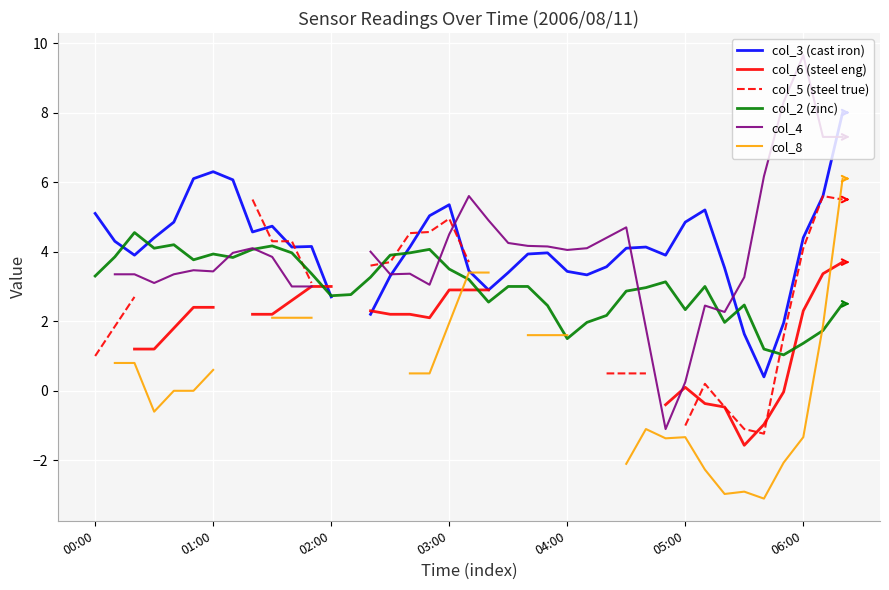

What are all the series names shown in the legend?

col_3 (cast iron), col_6 (steel eng), col_5 (steel true), col_2 (zinc), col_4, col_8